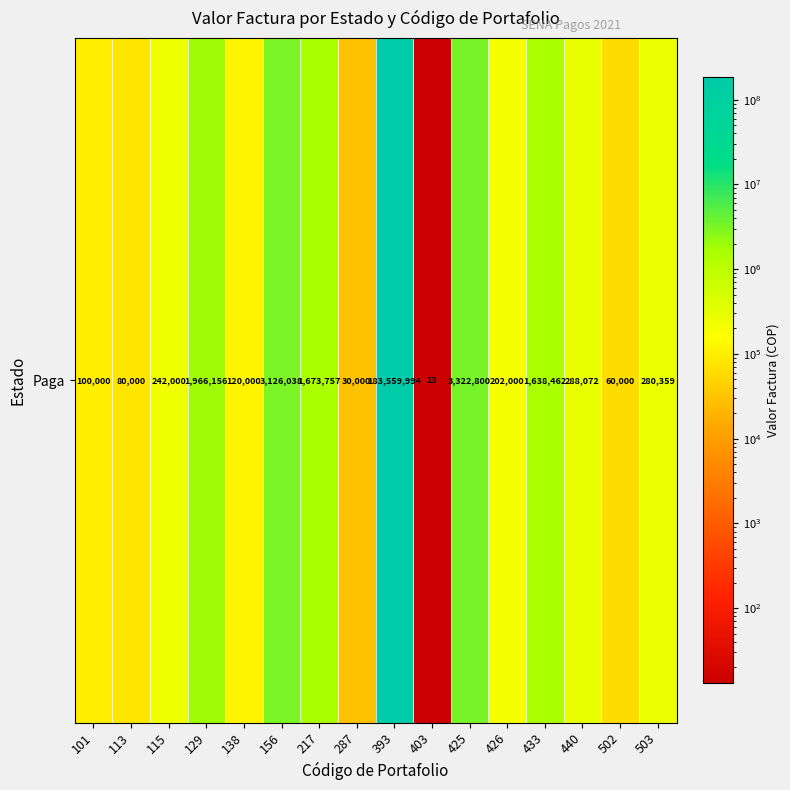

What is the sum of the values at 217 and 115?

1915757.0